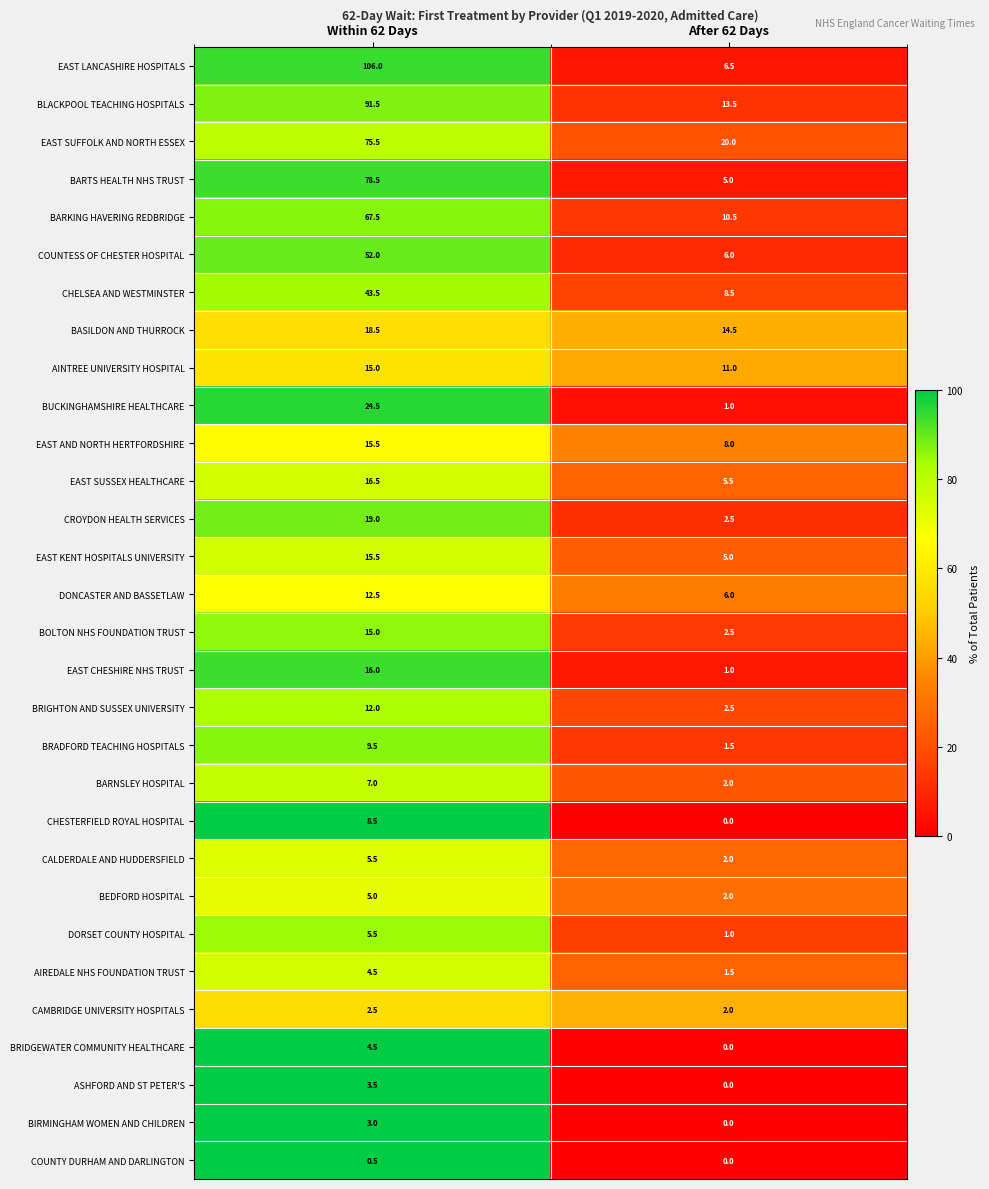

At which category is the sum across all series the highest?

Within 62 Days